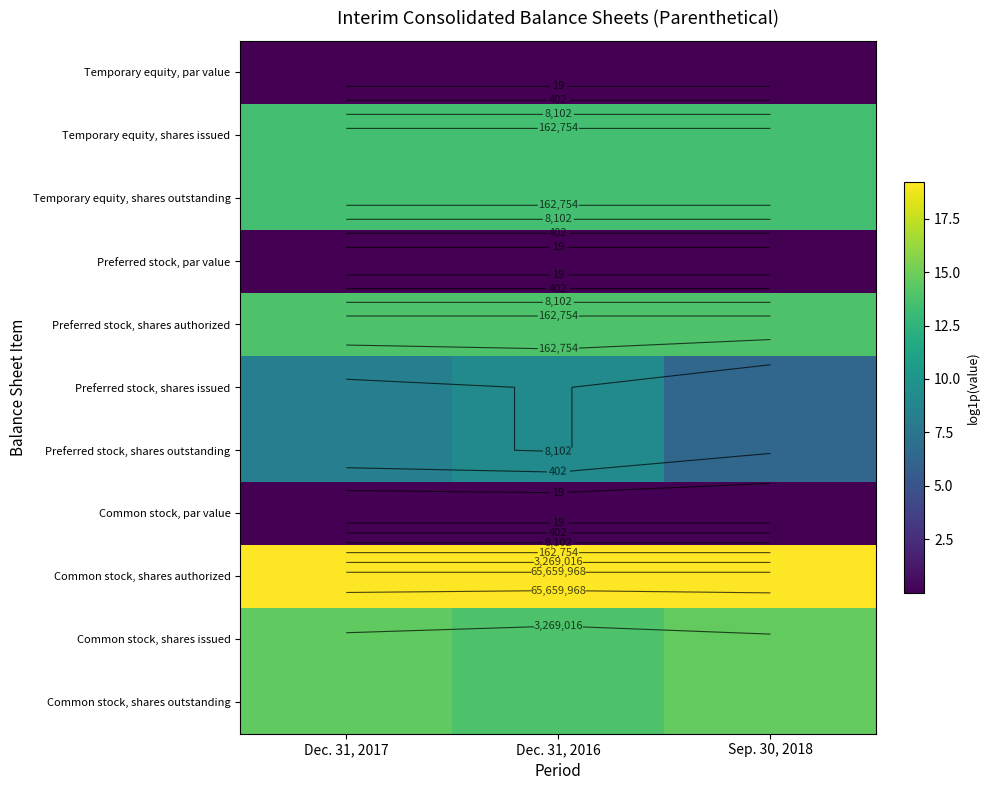

What is the difference between the highest and lowest values at Sep. 30, 2018?

19.2